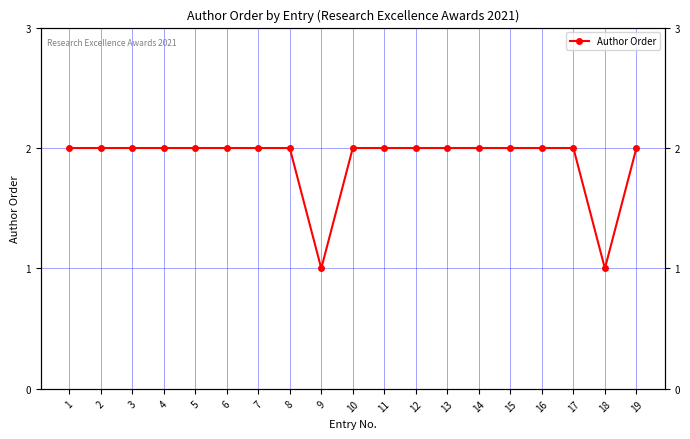

Rank the categories by value from lowest to highest.

9, 18, 1, 2, 3, 4, 5, 6, 7, 8, 10, 11, 12, 13, 14, 15, 16, 17, 19